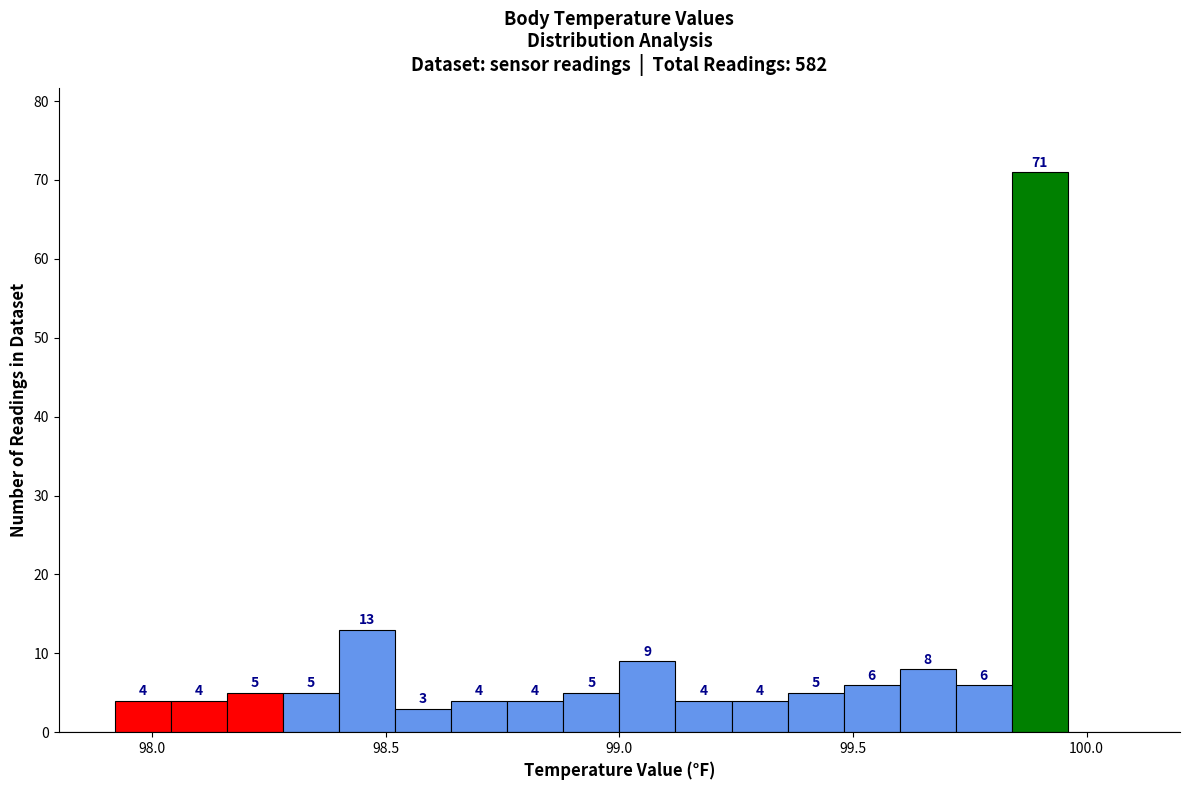

Read against the x-axis, roughly where is the centre of the tallest bar?

99.90